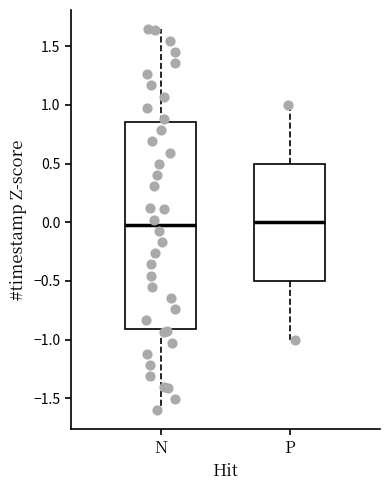

Which box is the tallest, from its lower edge to its upper edge?

N